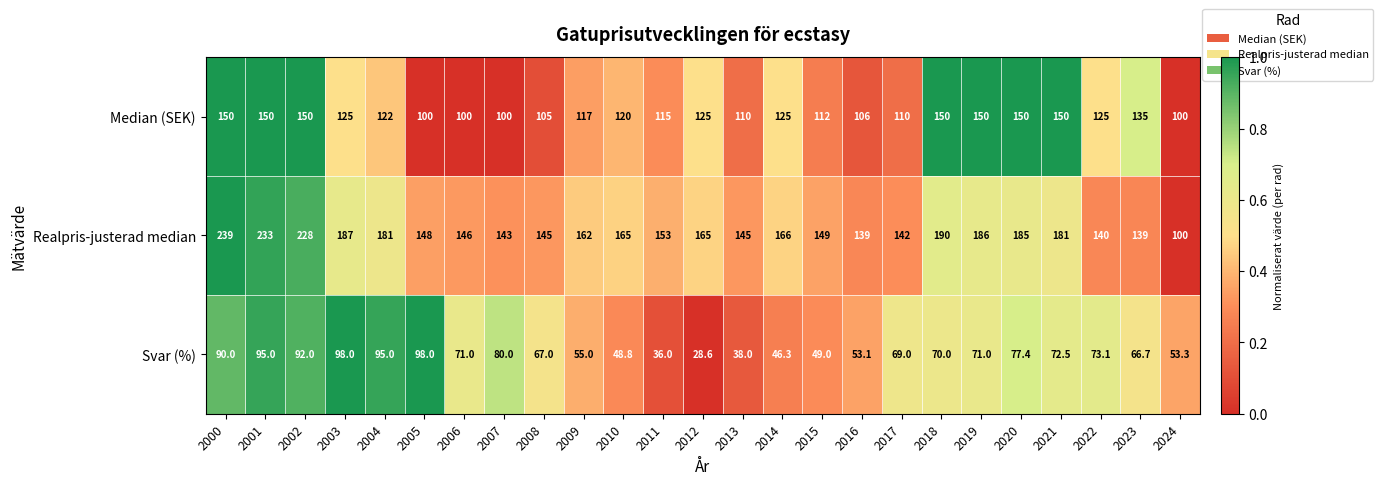

At which category is the sum across all series the highest?

2000